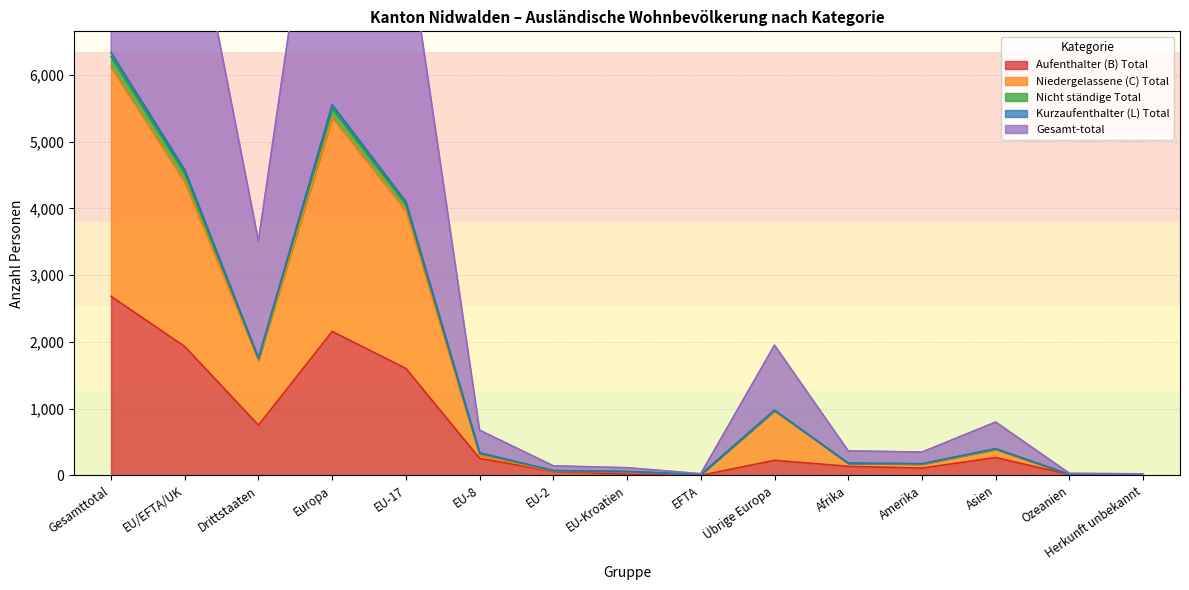

The value of Aufenthalter (B) Total at Afrika is 135. True or false?

True